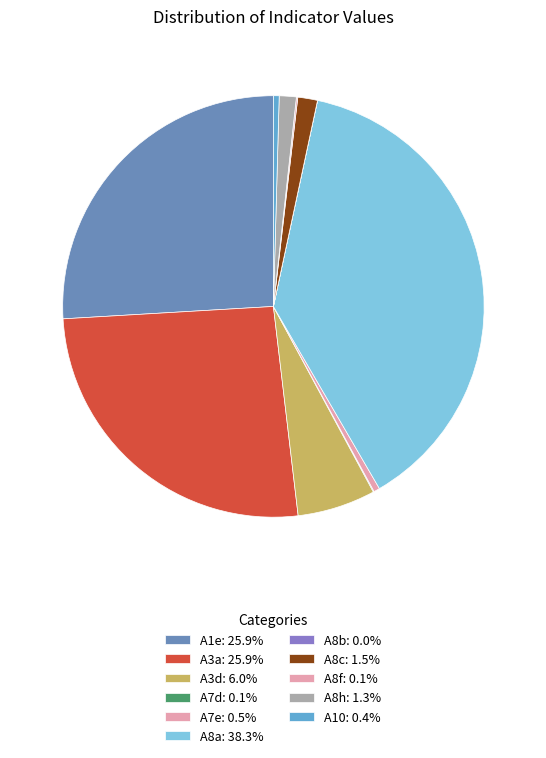

To the nearest percent, what is the average slice percentage?

9%